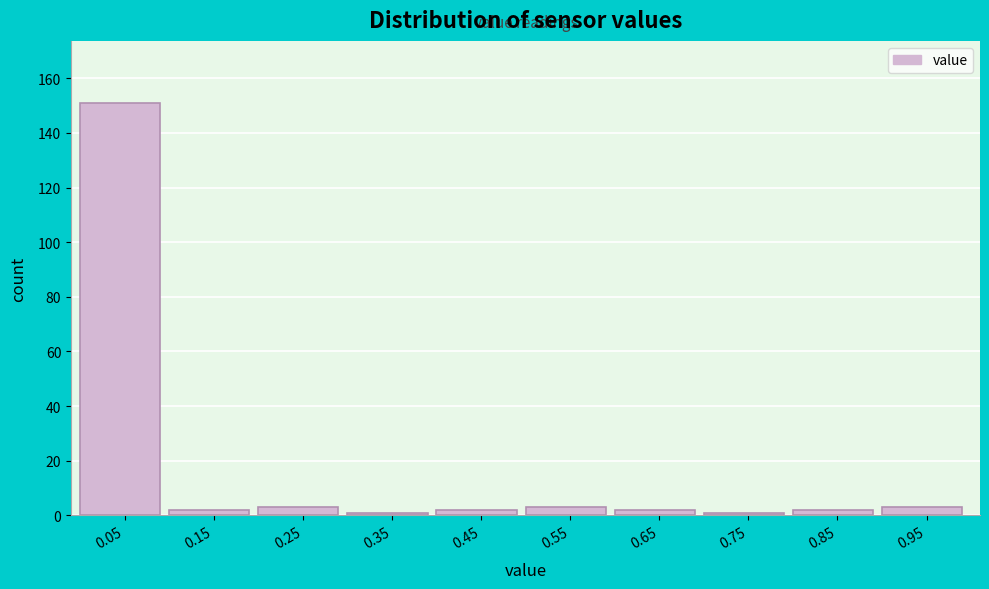

Which range on the x-axis has the tallest bar?

0.0 to 0.1